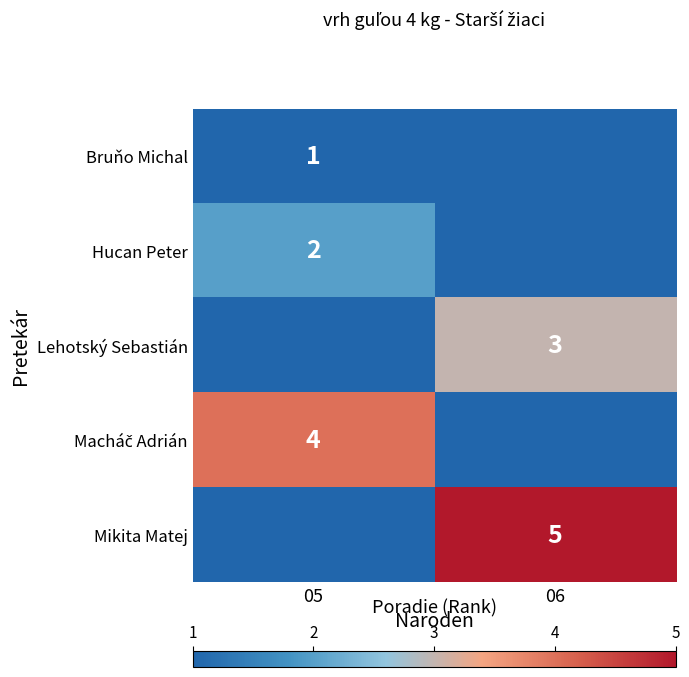

How many categories are shown in the chart?

2